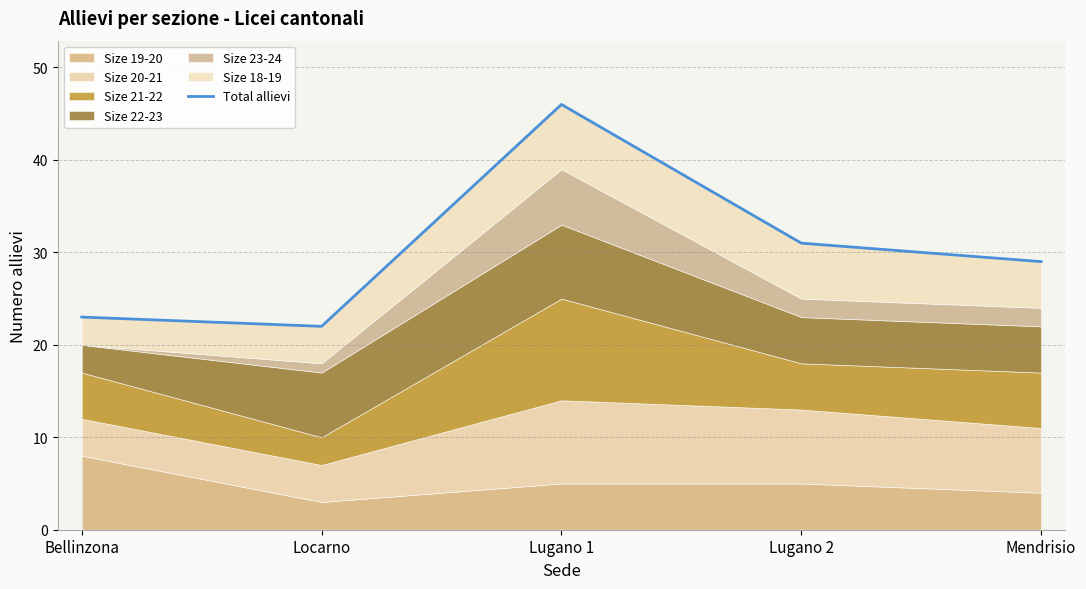

Reading right to left, extract all data points from this chart.

Mendrisio=29	Lugano 2=31	Lugano 1=46	Locarno=22	Bellinzona=23